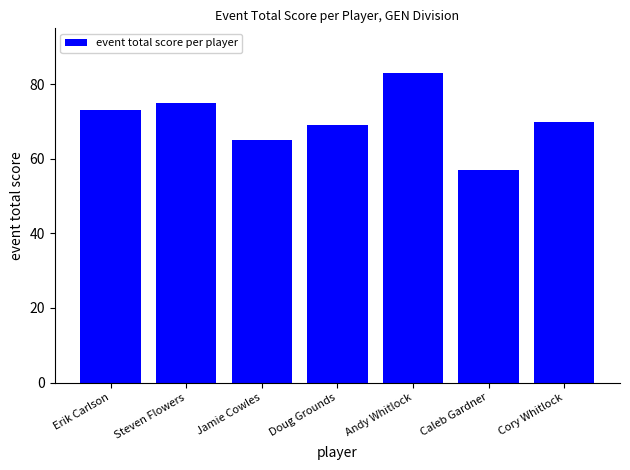

Approximately how many times larger is the value at Jamie Cowles compared to Andy Whitlock?

0.8